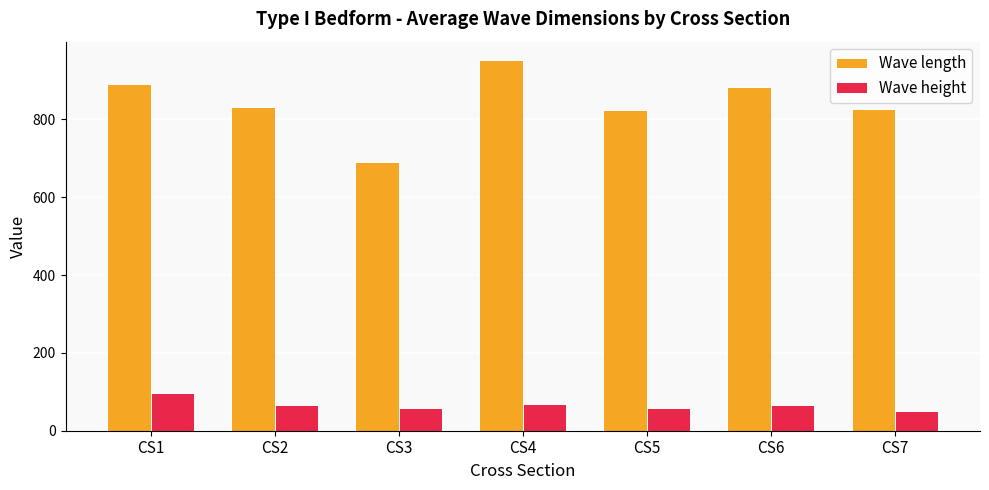

What is the lowest value of the Wave length series?

689.3